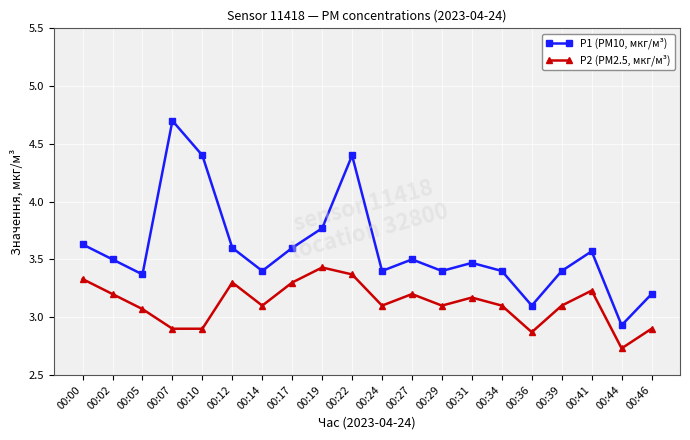

True or false: P2 (PM2.5, мкг/м³) and P1 (PM10, мкг/м³) intersect in this chart.

False